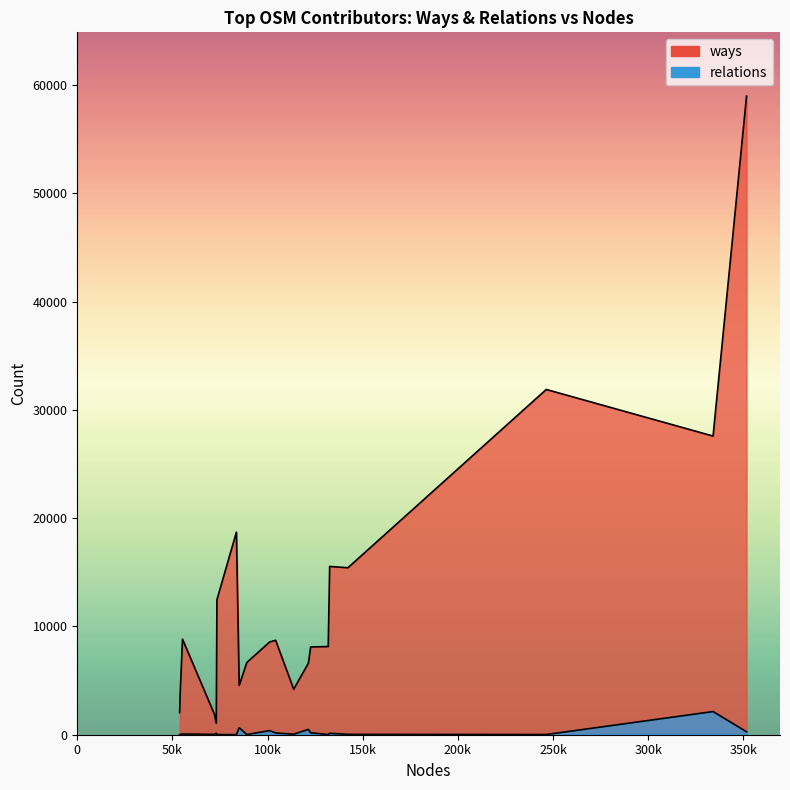

At how many categories does at least one series exceed 27654?

2